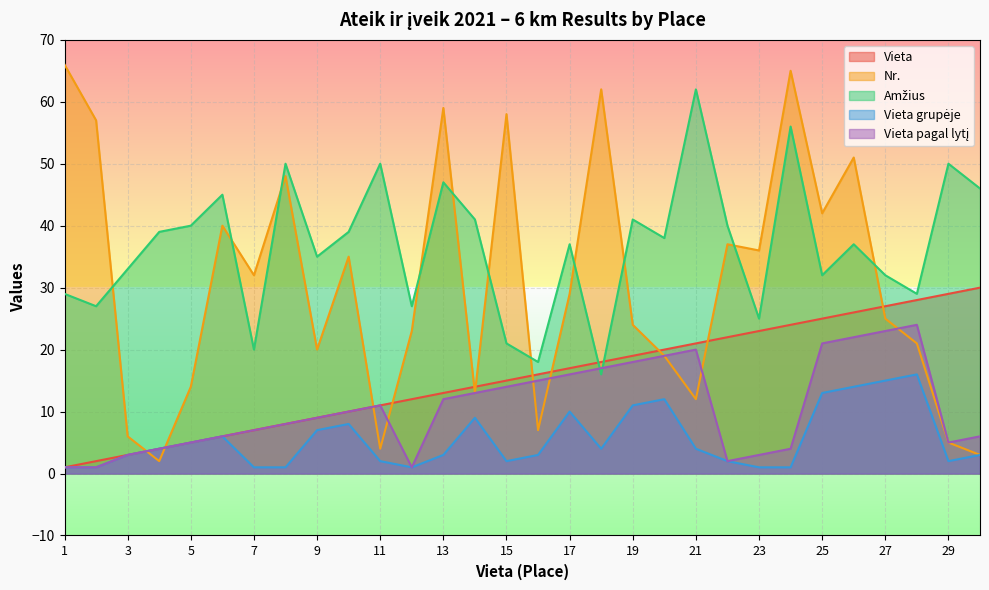

At which category does Nr. reach its first local valley?

4